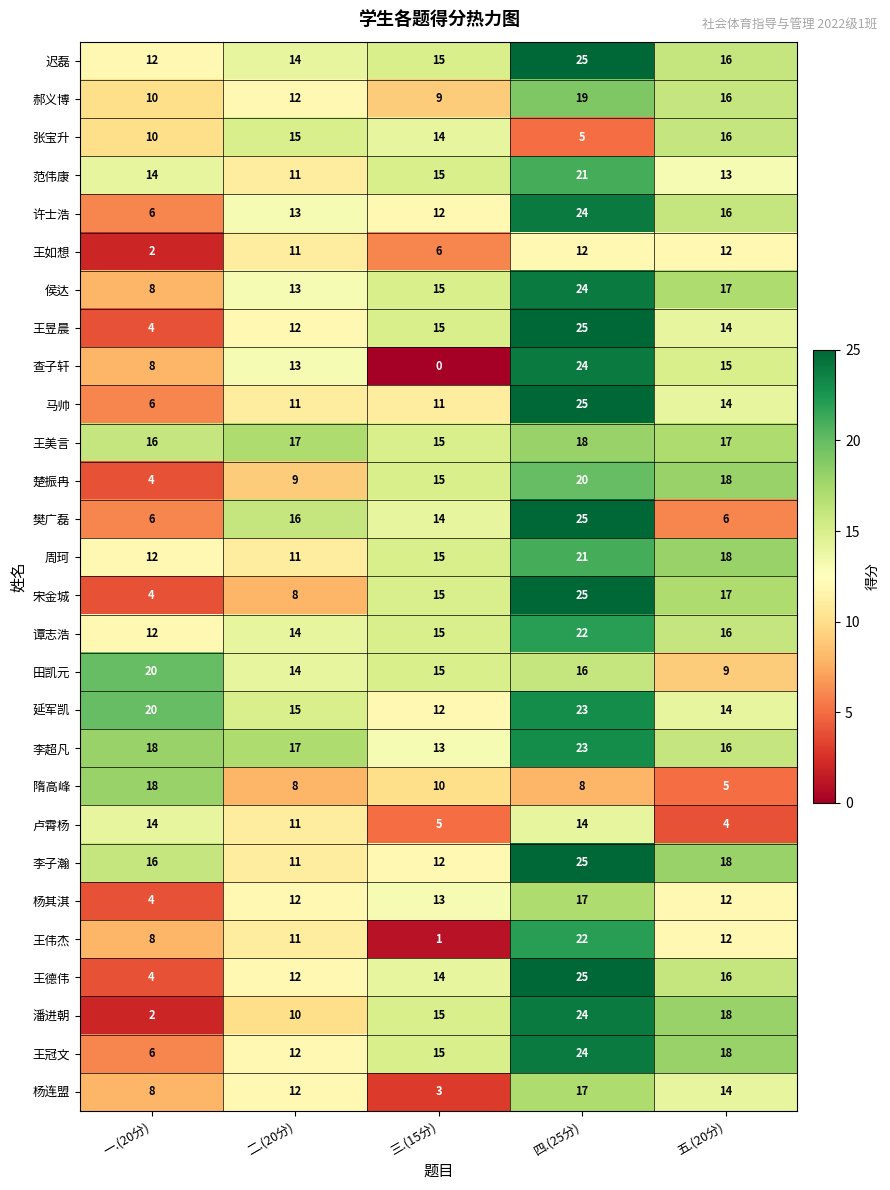

At which label is 杨连盟 closest to 10?

一.(20分)